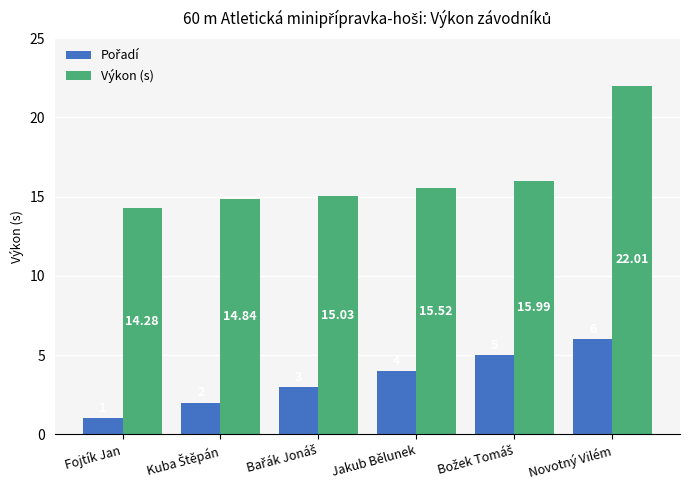

Which series has the widest spread of values?

Výkon (s)